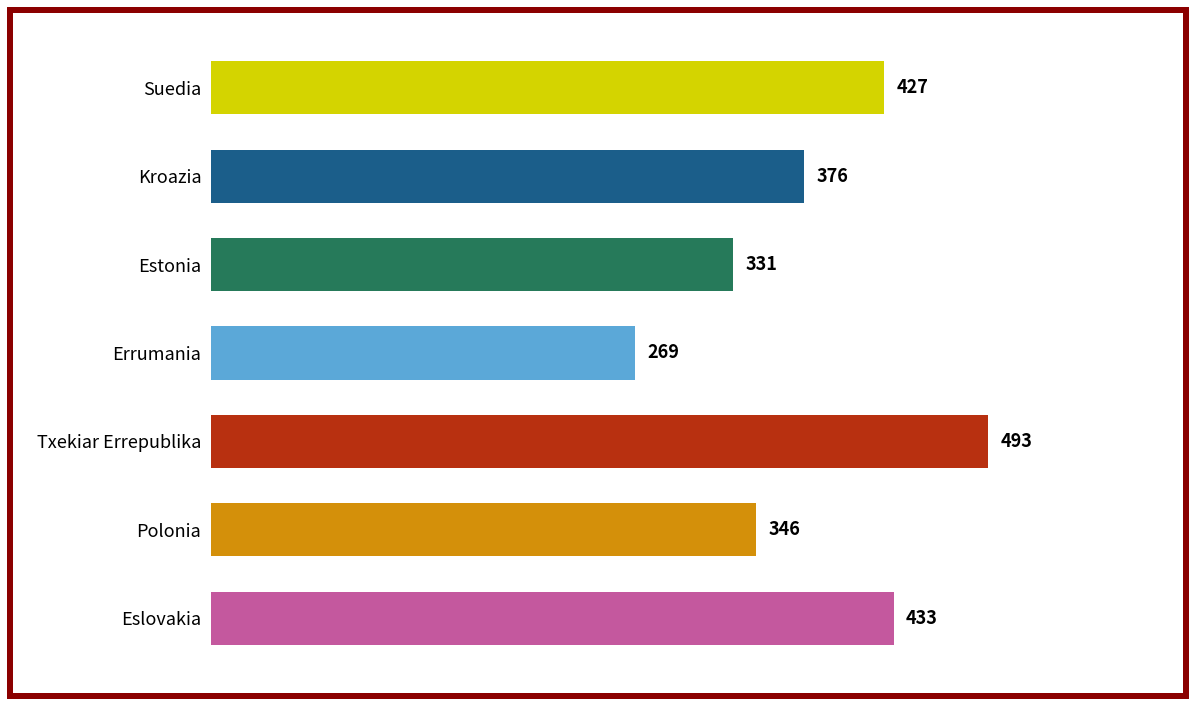

Read the value at Txekiar Errepublika, to the nearest 5.

495